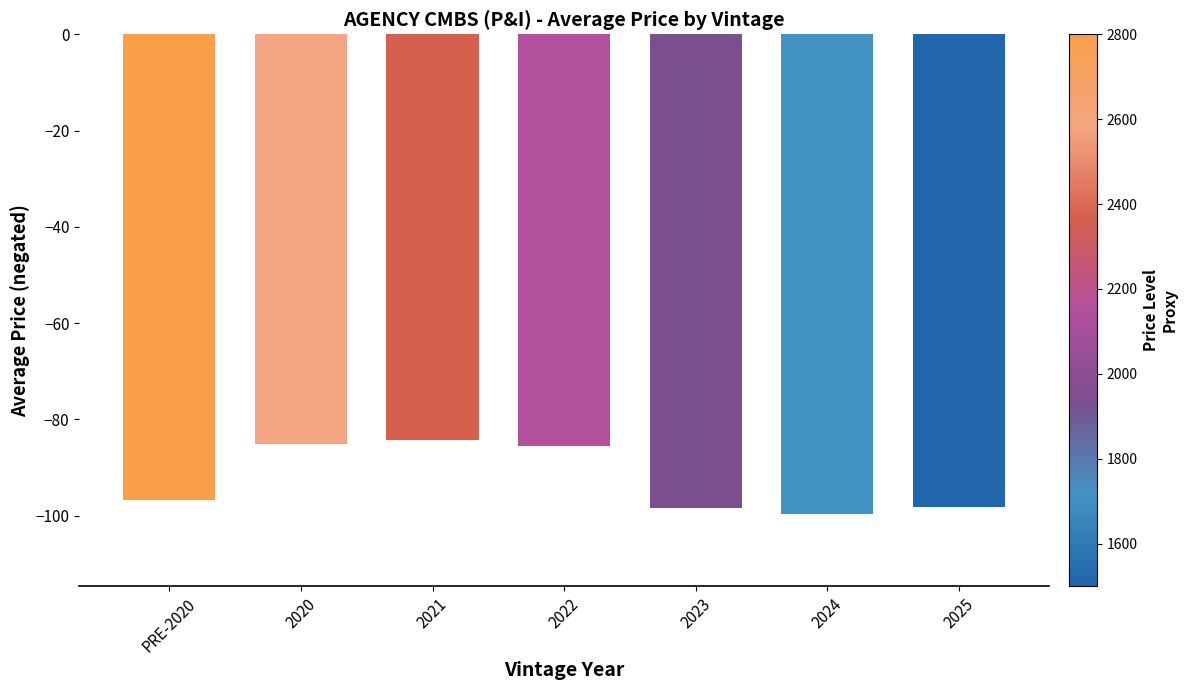

What is the greatest value displayed?

-84.3